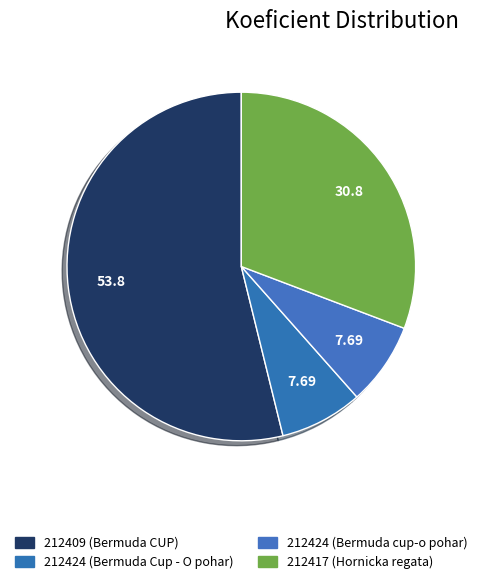

What is the majority slice?

212409